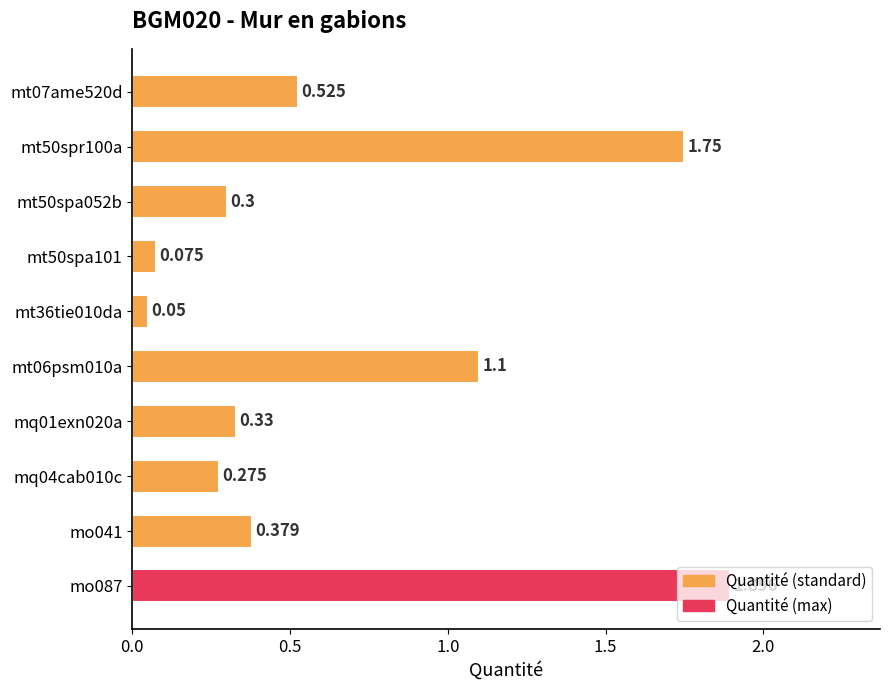

List the labels in order of value, smallest first.

mt36tie010da, mt50spa101, mq04cab010c, mt50spa052b, mq01exn020a, mo041, mt07ame520d, mt06psm010a, mt50spr100a, mo087